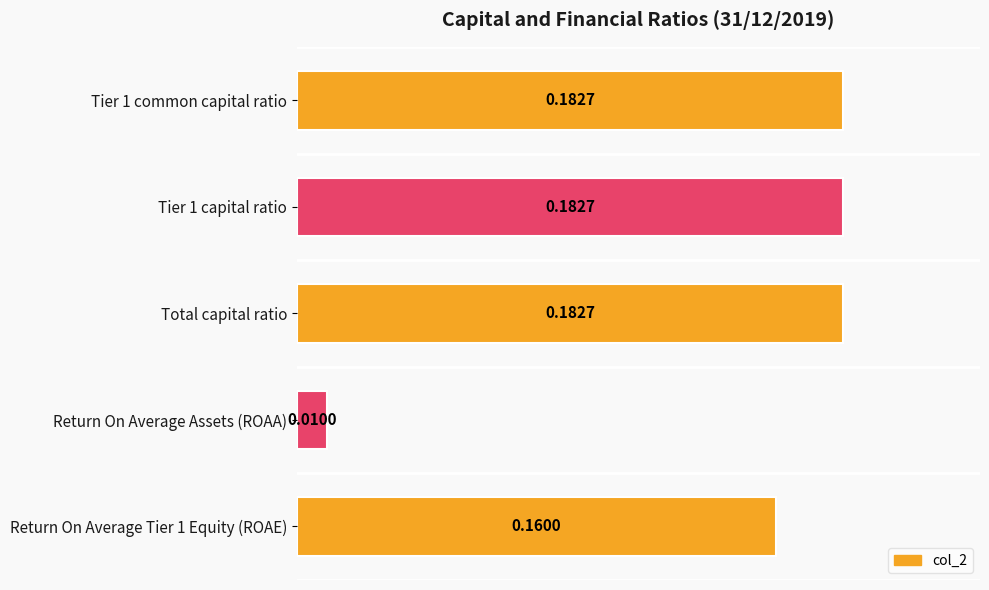

Which label corresponds to the smallest value in the chart?

Return On Average Assets (ROAA)